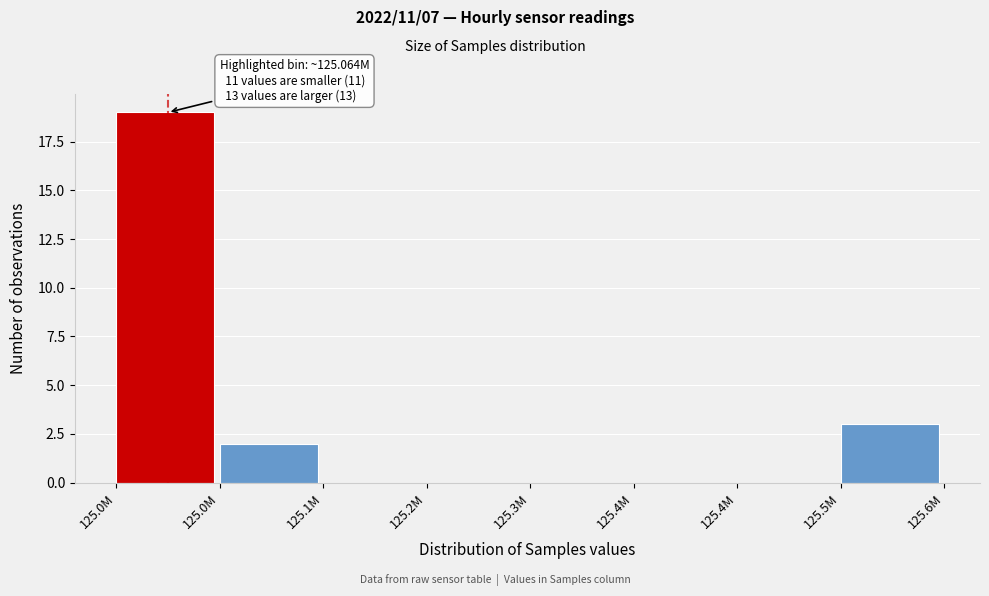

Are the bars horizontal?

No